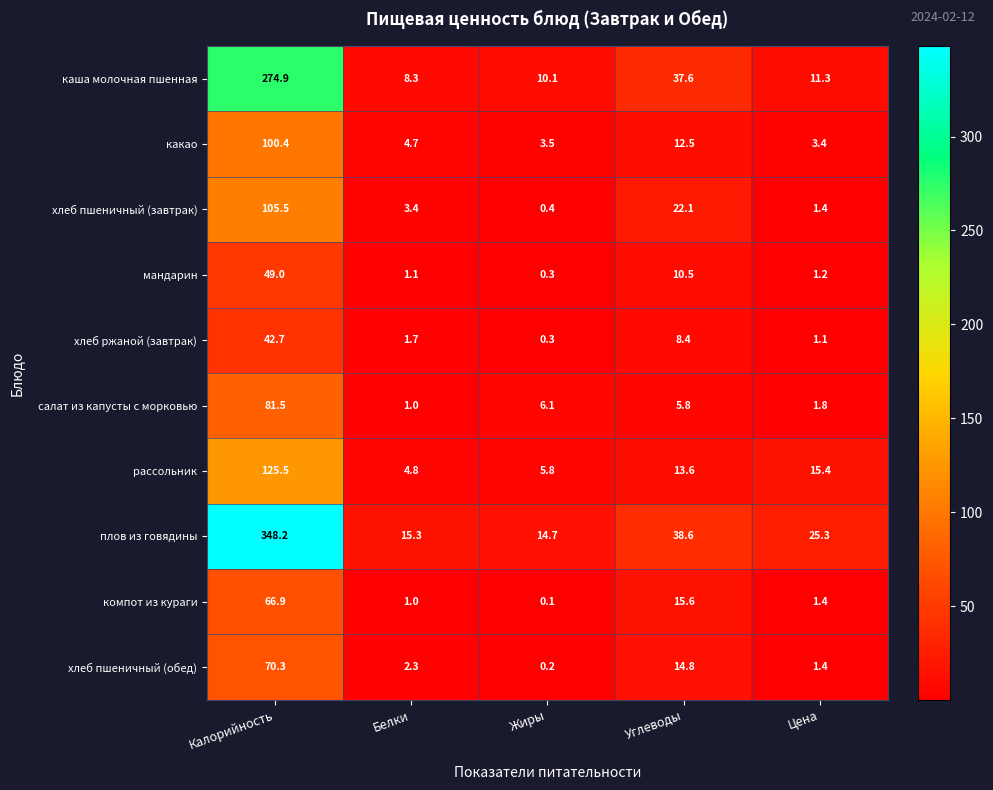

What is the difference between the second highest and second lowest values in the салат из капусты с морковью series?

4.3